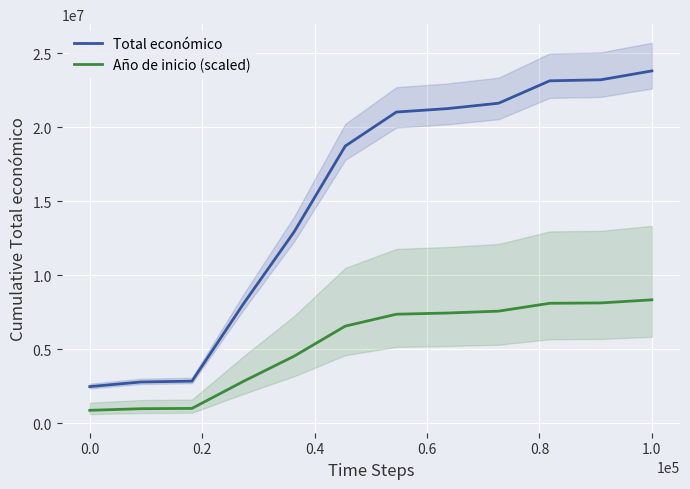

How many lines are shown in the chart?

2